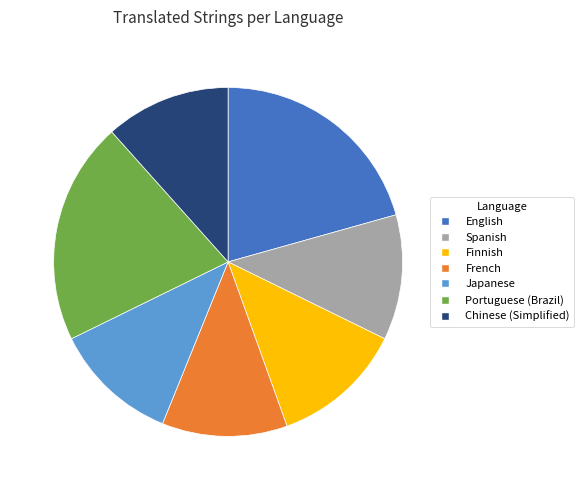

Combined, do French and Portuguese (Brazil) account for over 50%?

No